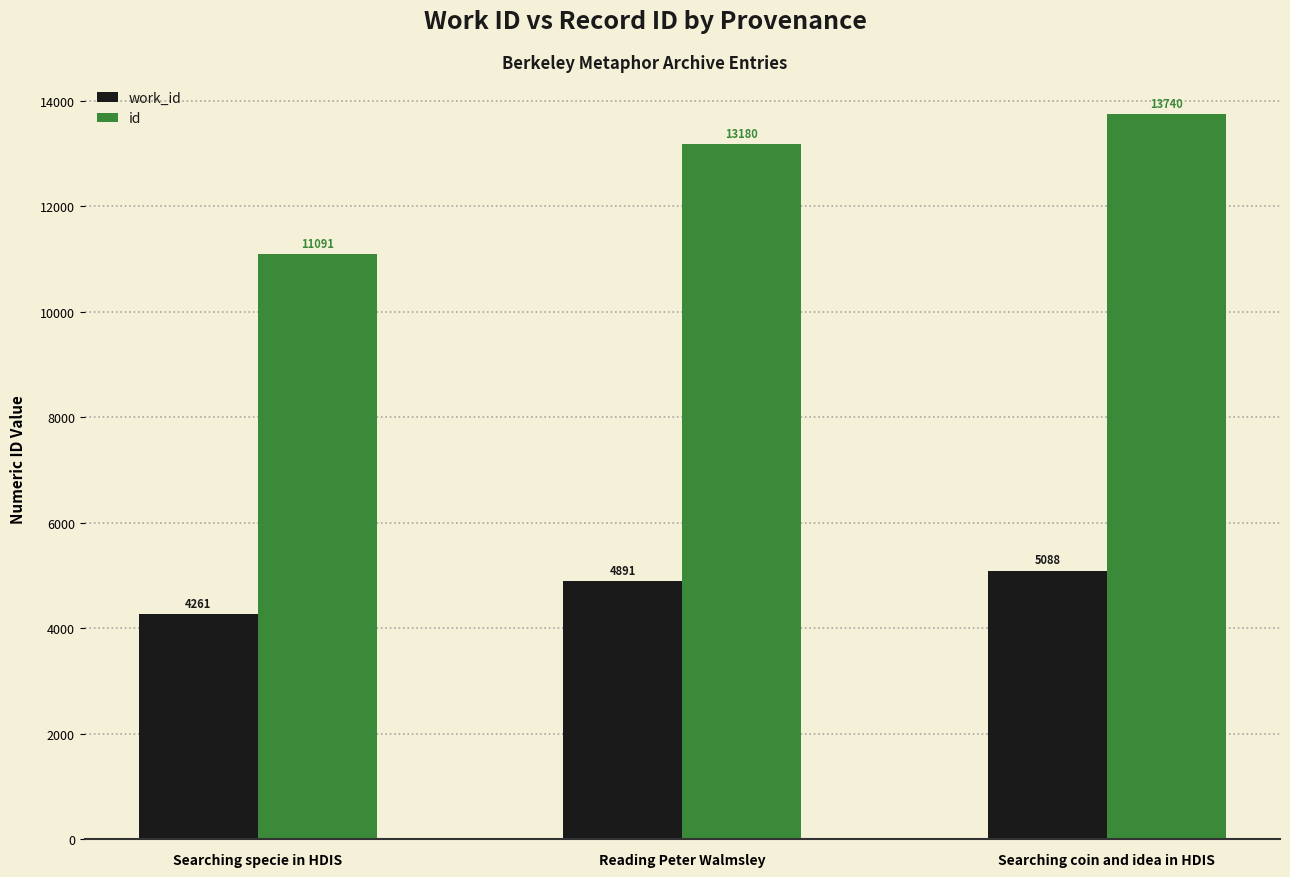

Reading left to right, what are all the values shown in this chart?

work_id: 4261	4891	5088
id: 11091	13180	13740